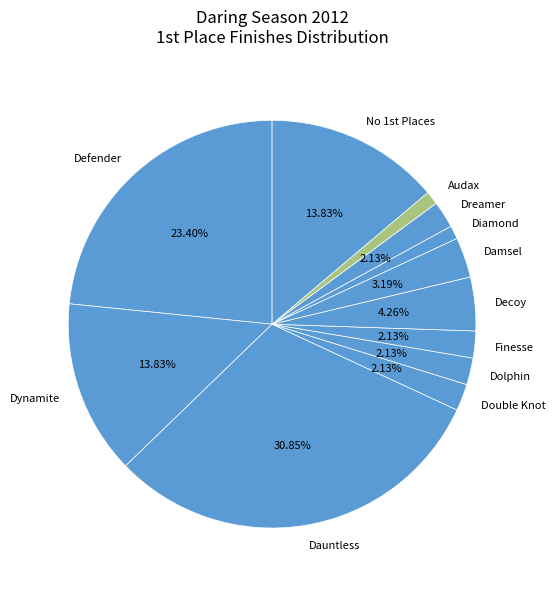

How many segments does this pie chart have?

12